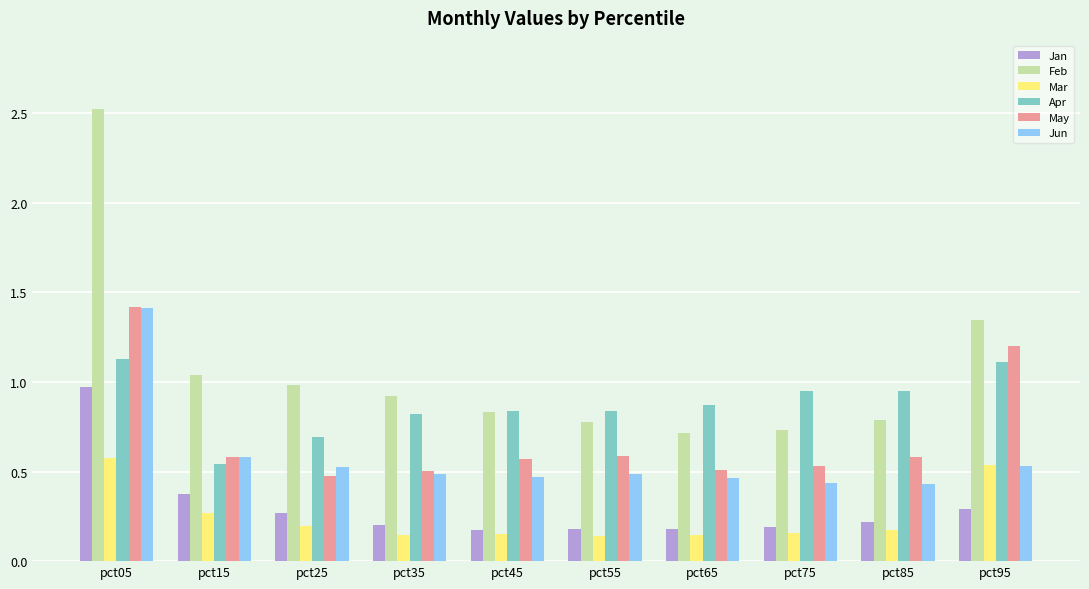

At which category is the sum across all series the highest?

pct05